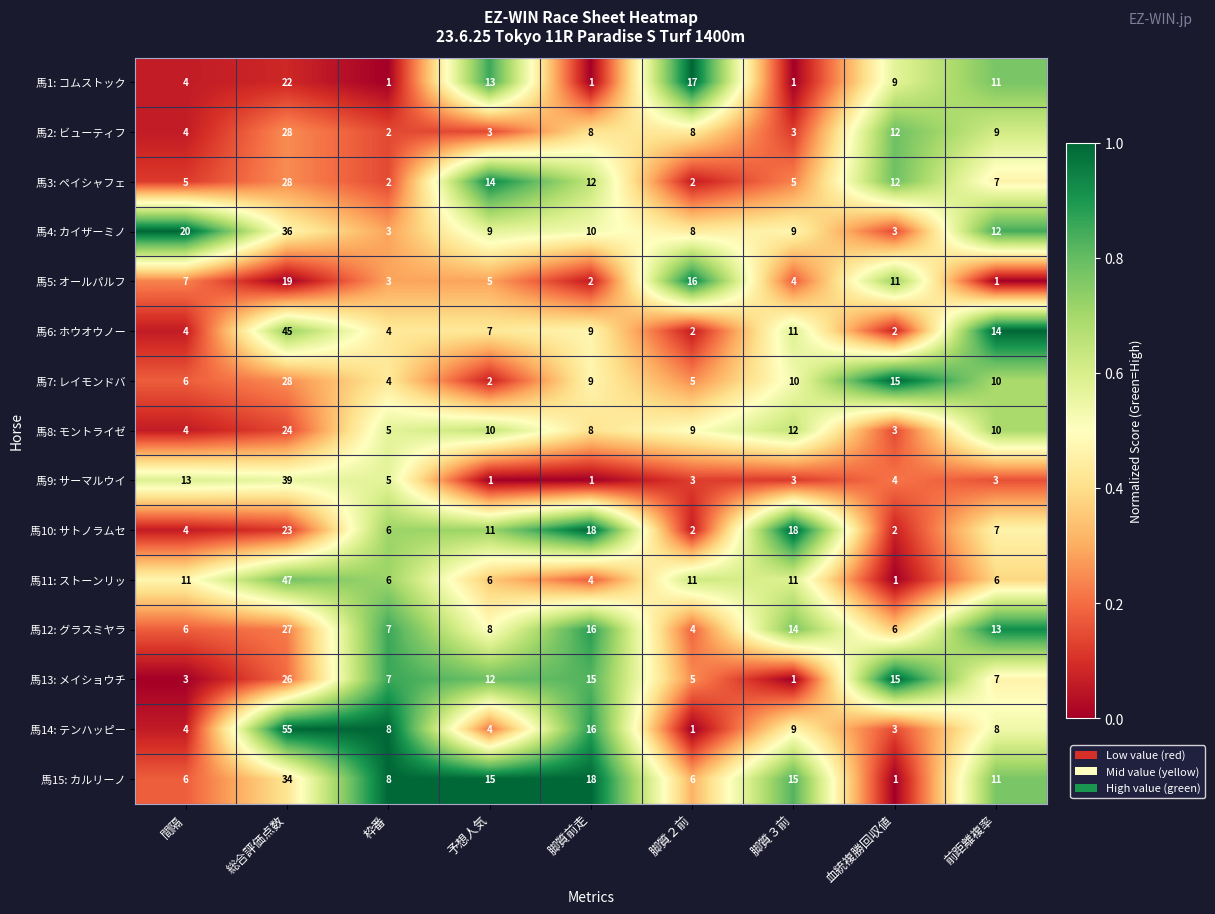

Which series has the largest total across all categories?

馬15: カルリーノ